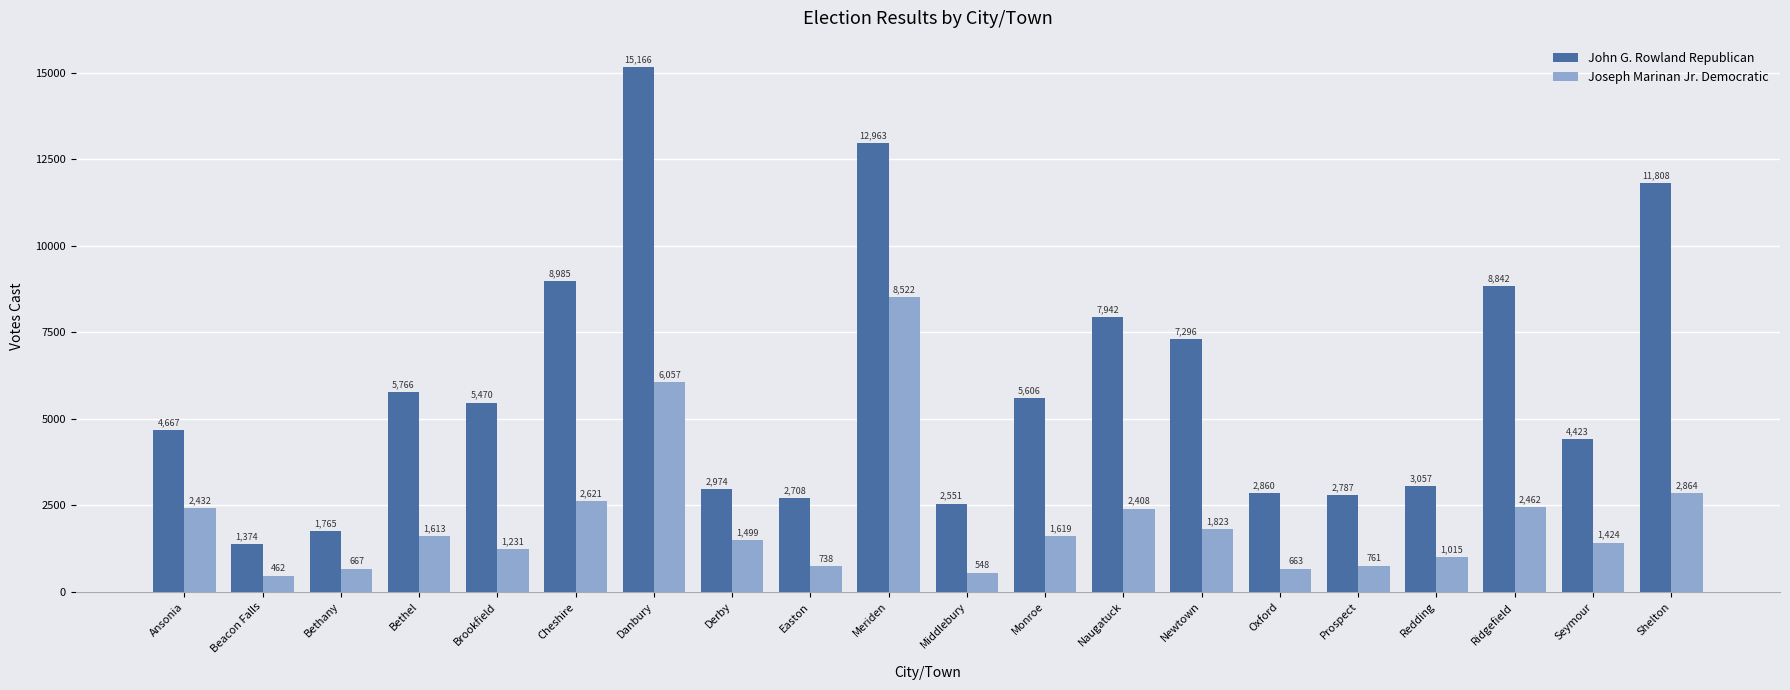

What is the difference between the highest and lowest values at Seymour?

2999